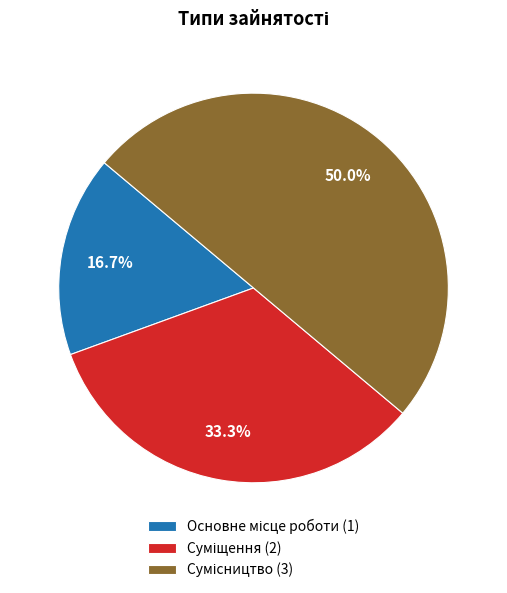

How many slices are in this pie chart?

3